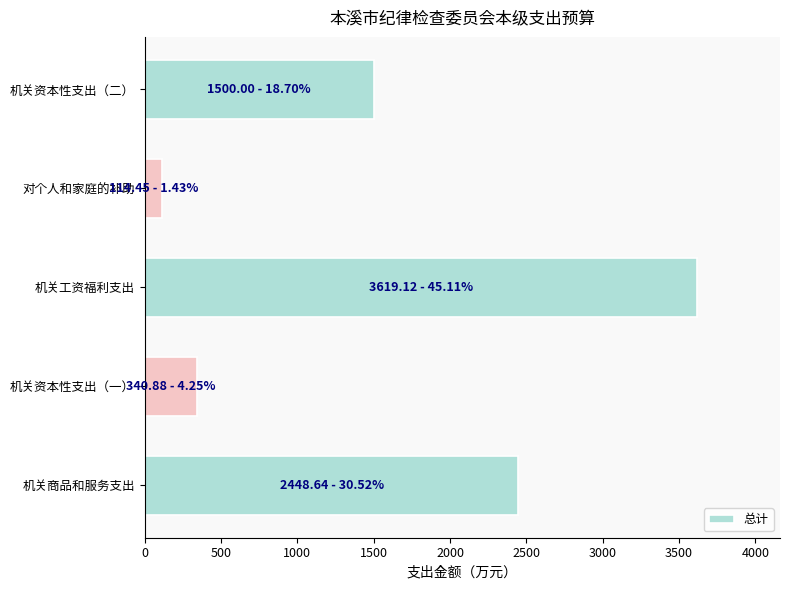

Read the value at 机关资本性支出（二）.

1500.0